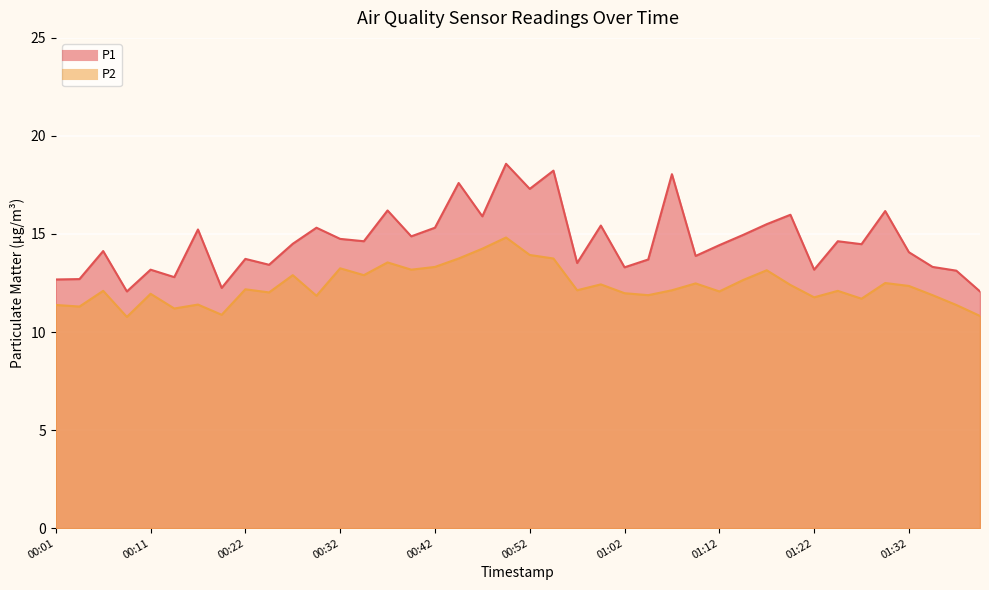

What position from the left is 01:14?

30